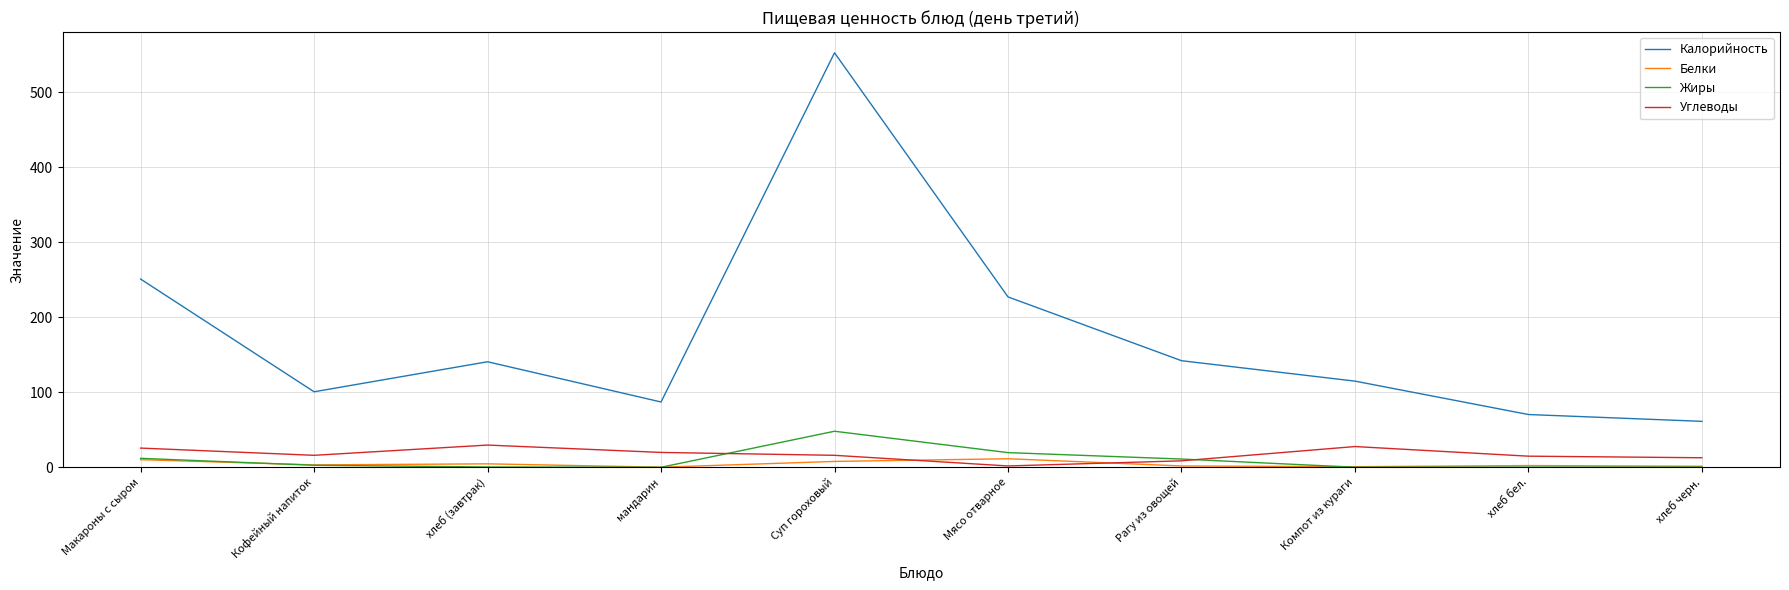

What is the highest value of the Жиры series?

48.0